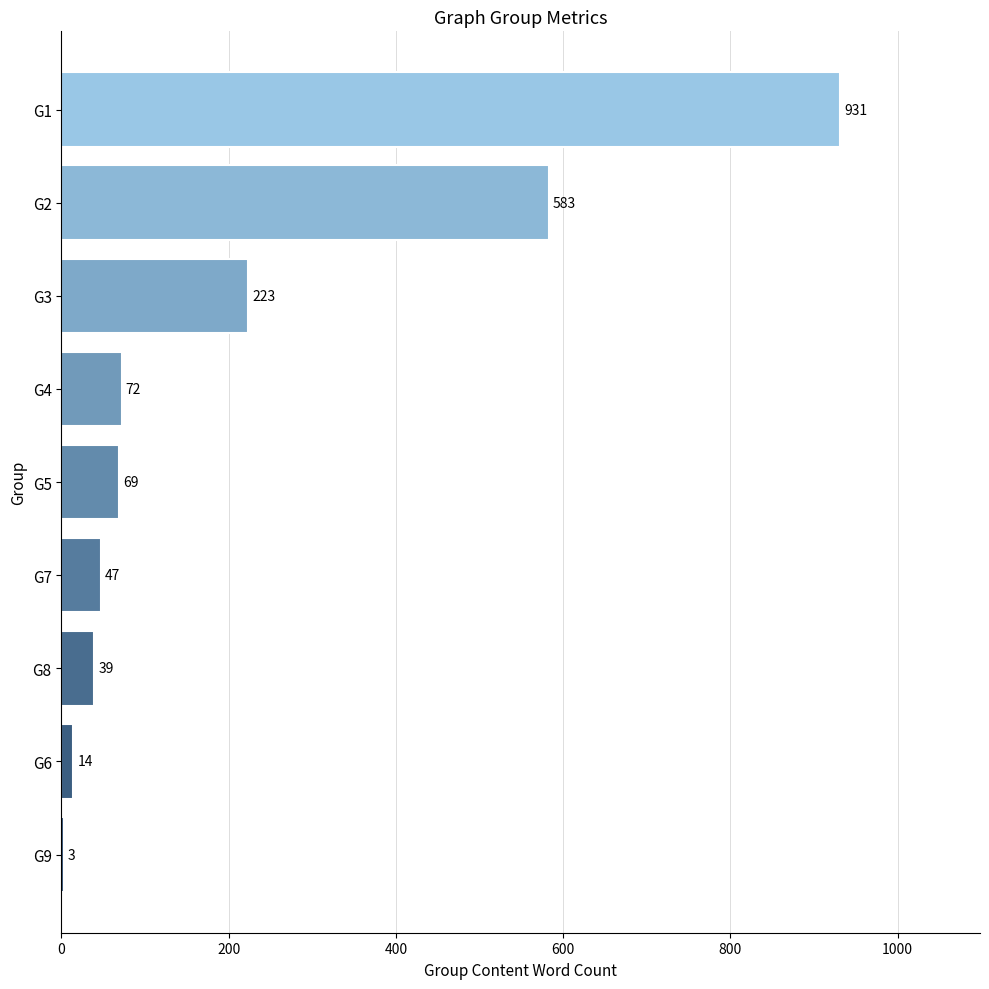

What is the change in value from G6 to G3?

+209